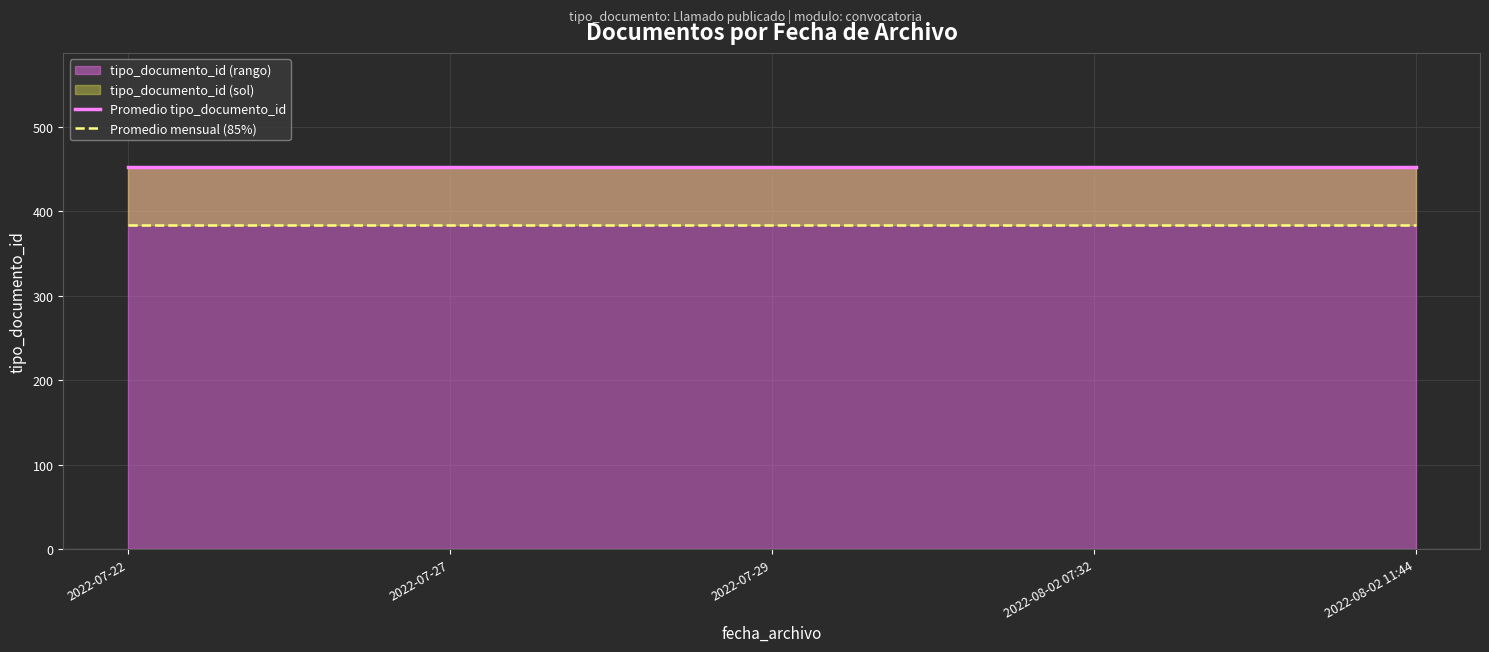

Which category has the highest value in the Promedio mensual (85%) series?

2022-07-22